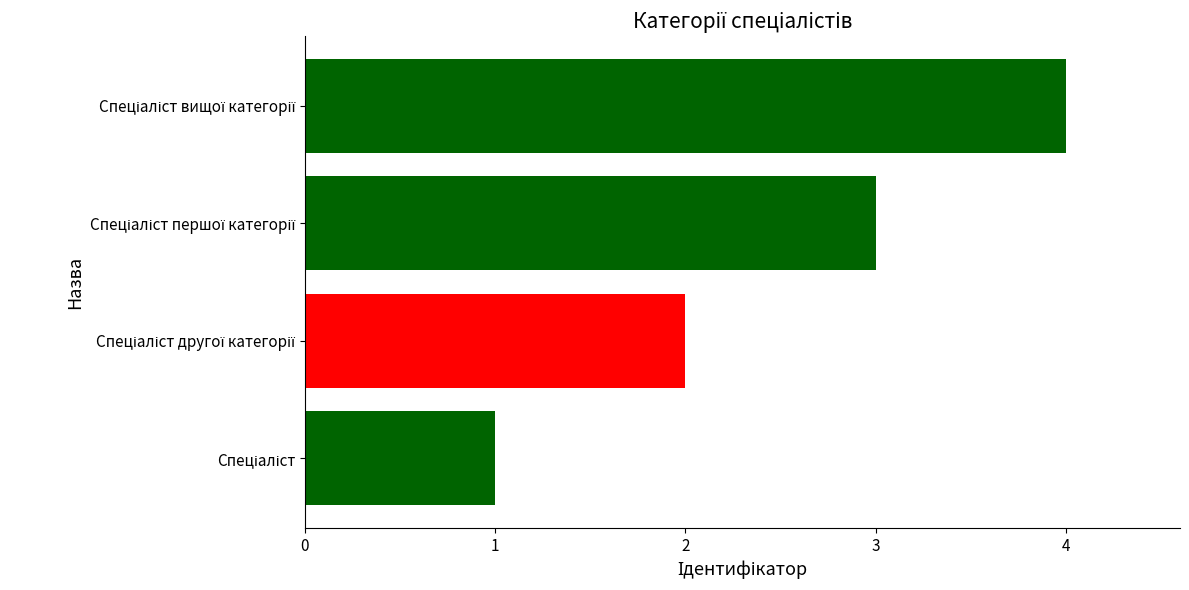

What is the maximum value shown in the chart?

4